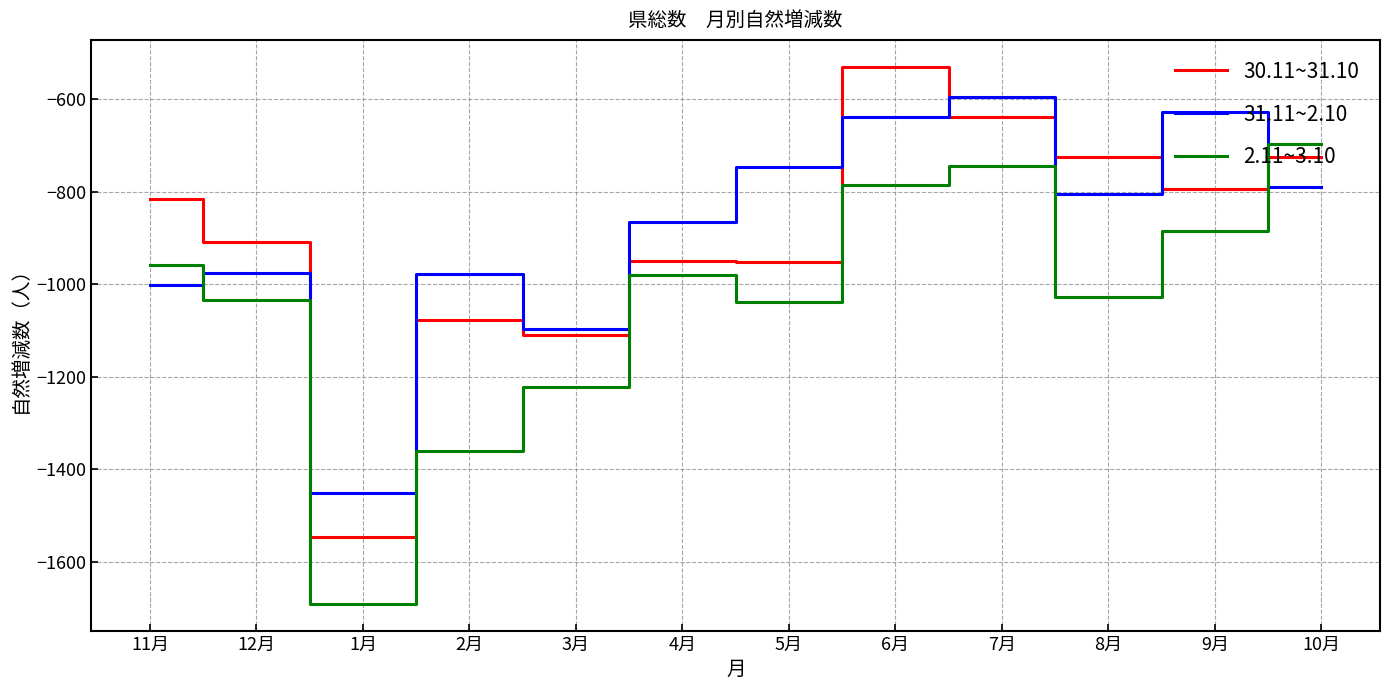

How many series are shown in this chart?

3